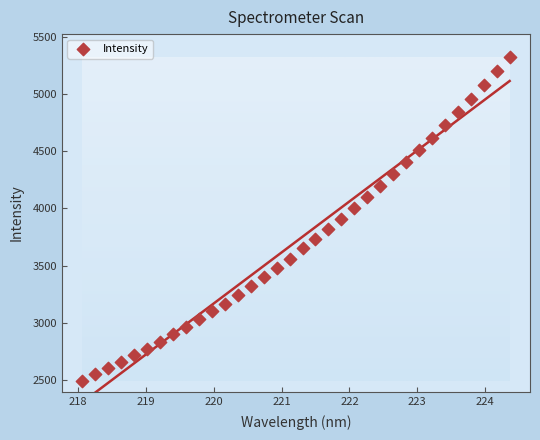

What is the range of X values (max minus min)?

6.3